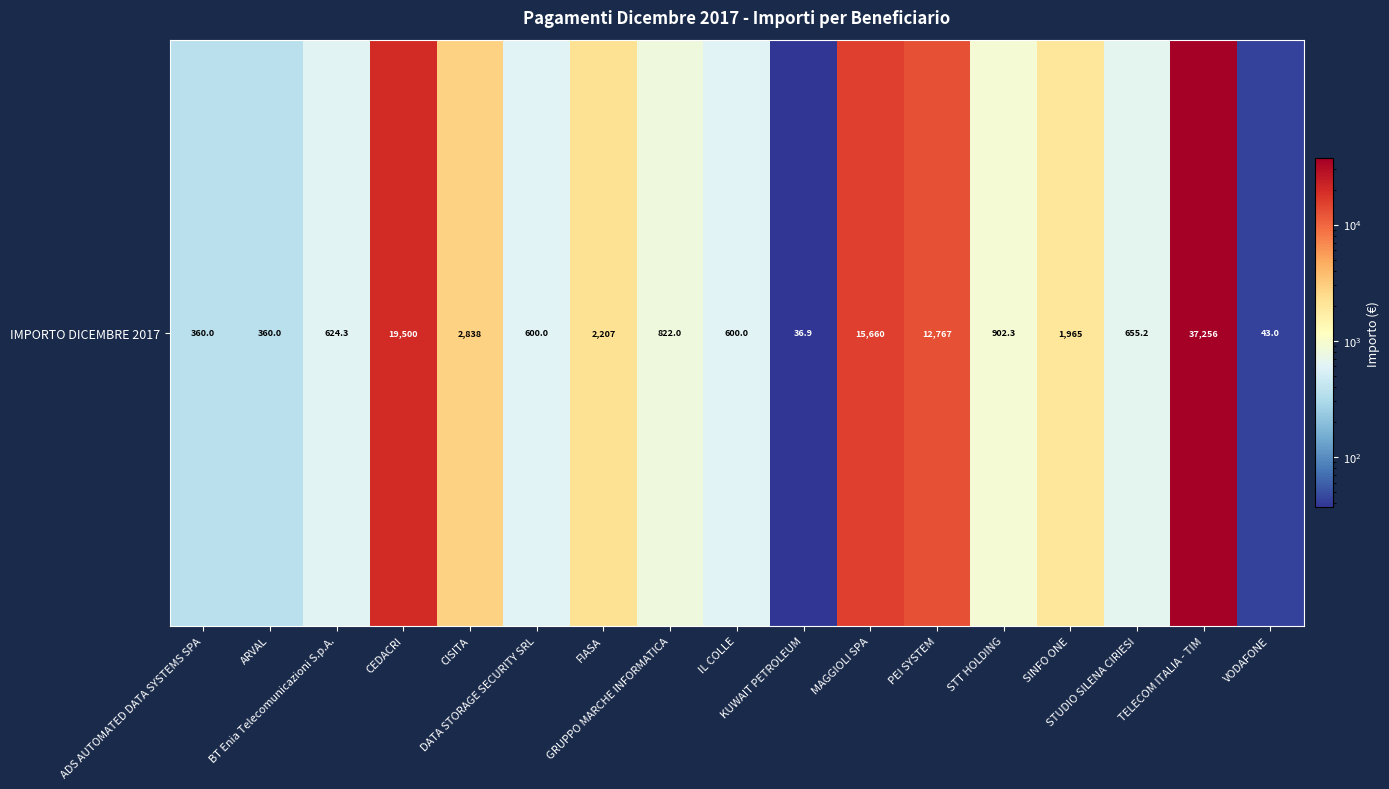

Rank the categories by value from lowest to highest.

KUWAIT PETROLEUM, VODAFONE, ADS AUTOMATED DATA SYSTEMS SPA, ARVAL, DATA STORAGE SECURITY SRL, IL COLLE, BT Enia Telecomunicazioni S.p.A., STUDIO SILENA CIRIESI, GRUPPO MARCHE INFORMATICA, STT HOLDING, SINFO ONE, FIASA, CISITA, PEI SYSTEM, MAGGIOLI SPA, CEDACRI, TELECOM ITALIA - TIM